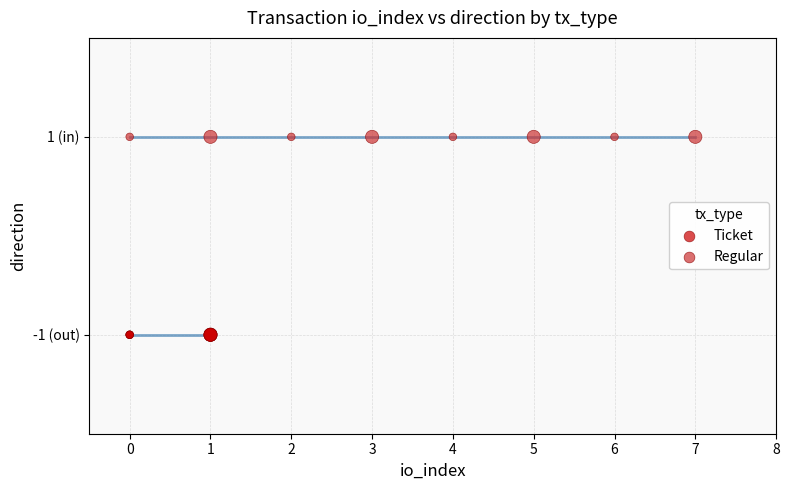

Which series contains the lowest Y value?

Ticket